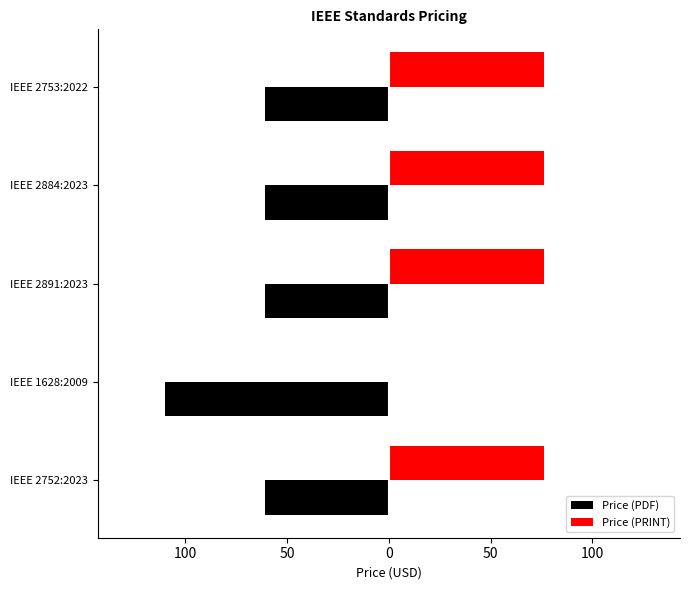

What are all the series names shown in the legend?

Price (PDF), Price (PRINT)